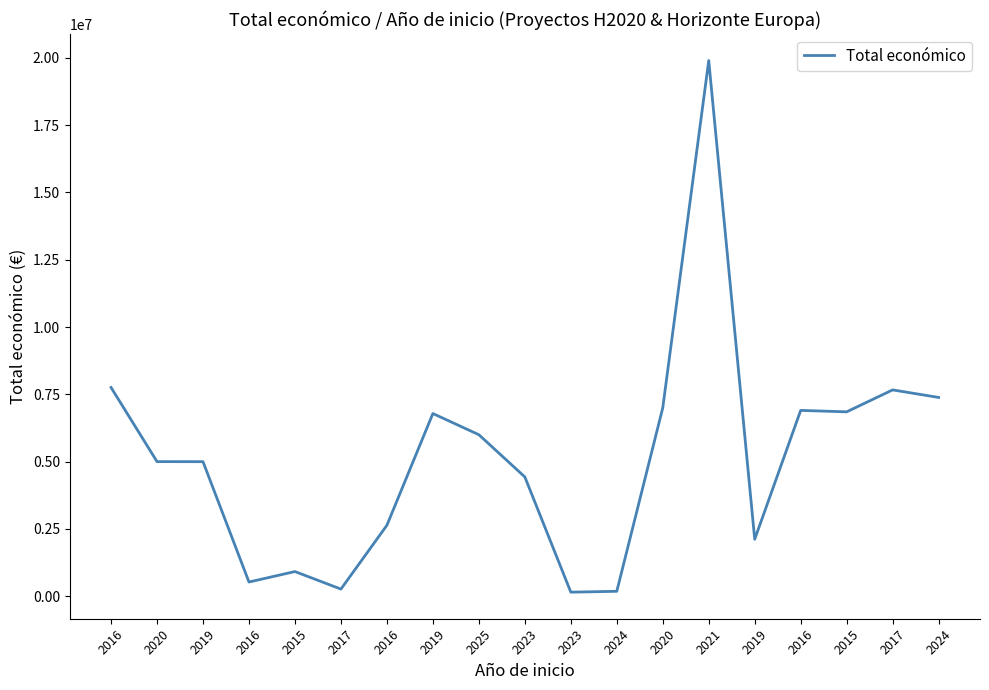

True or false: there are more than 1 points higher than both neighbors.

True